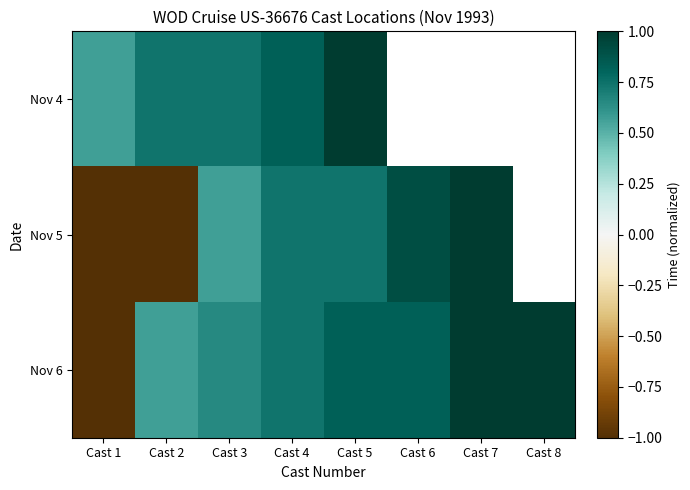

At how many categories does at least one series exceed 0?

8